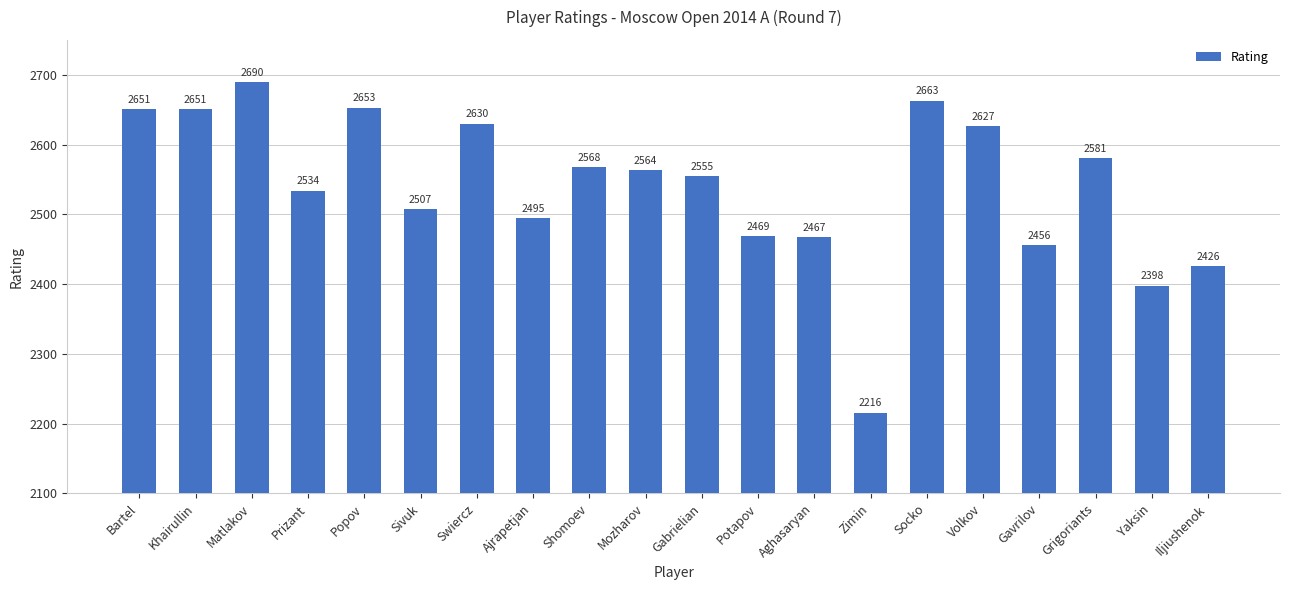

At which label does the data first exceed 2564?

Bartel